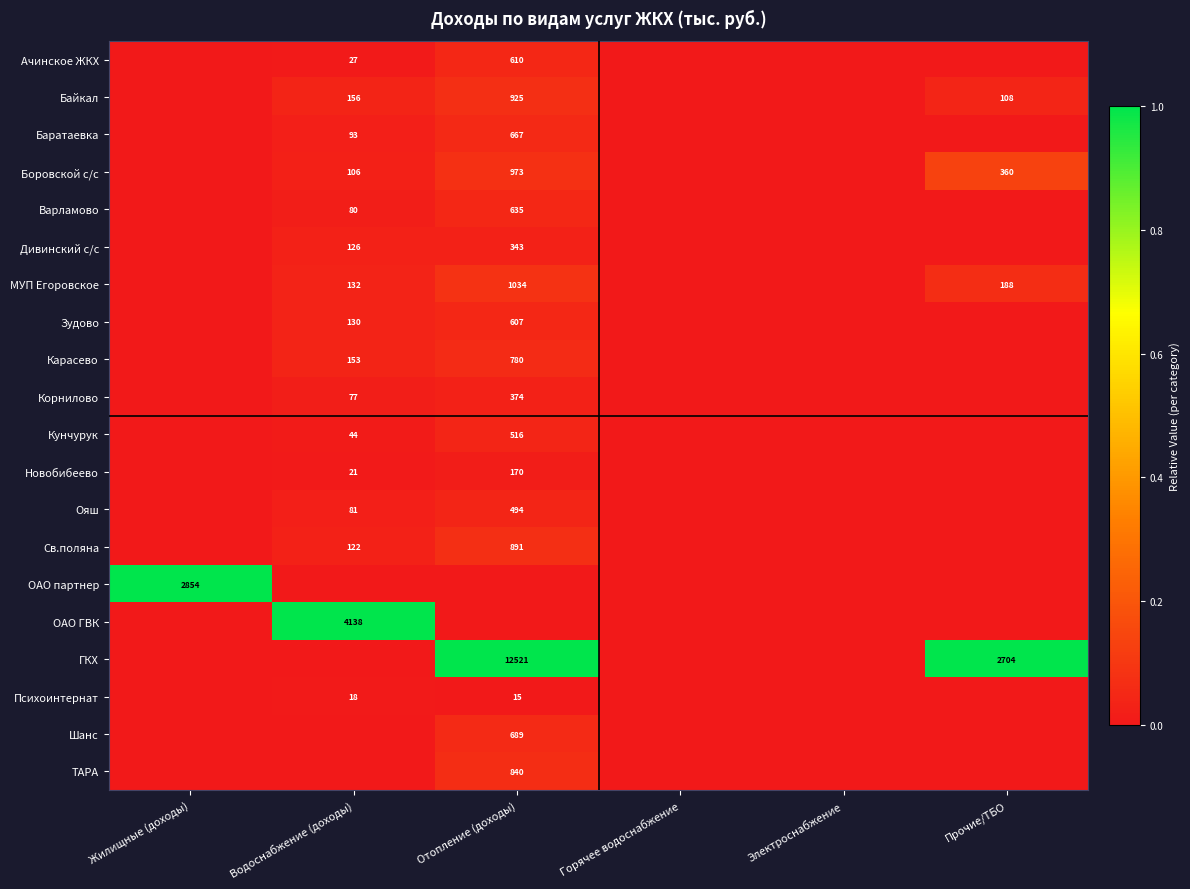

True or false: МУП Егоровское has a value of 78 at Водоснабжение (доходы).

False